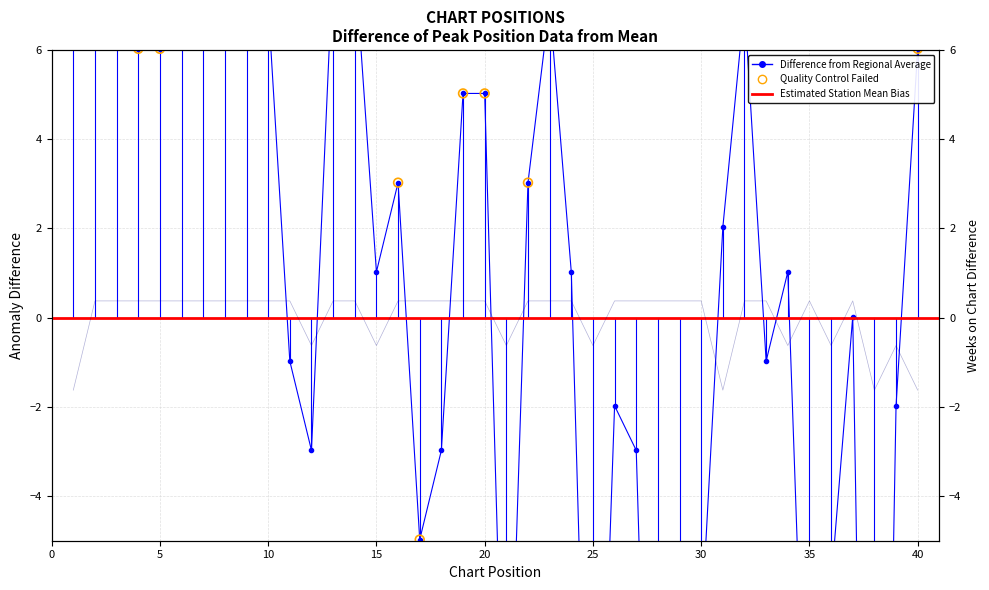

At which category is the sum across all series the highest?

2